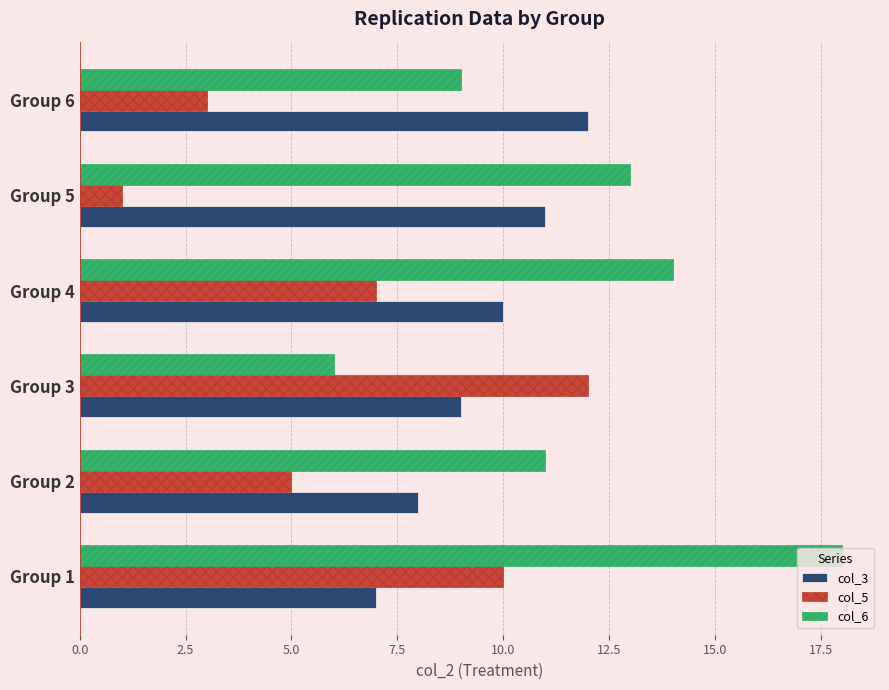

The col_6 series shows 9 at Group 6. True or false?

True